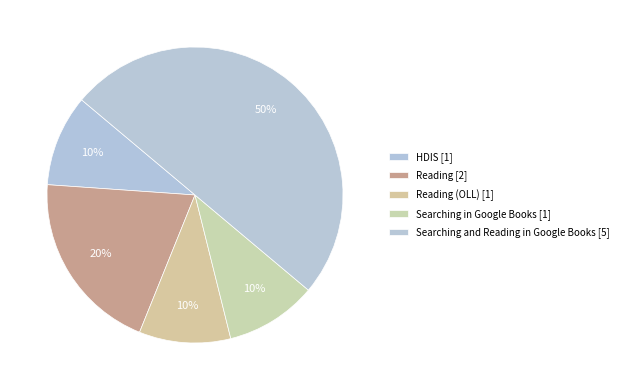

How many slices are in this pie chart?

5